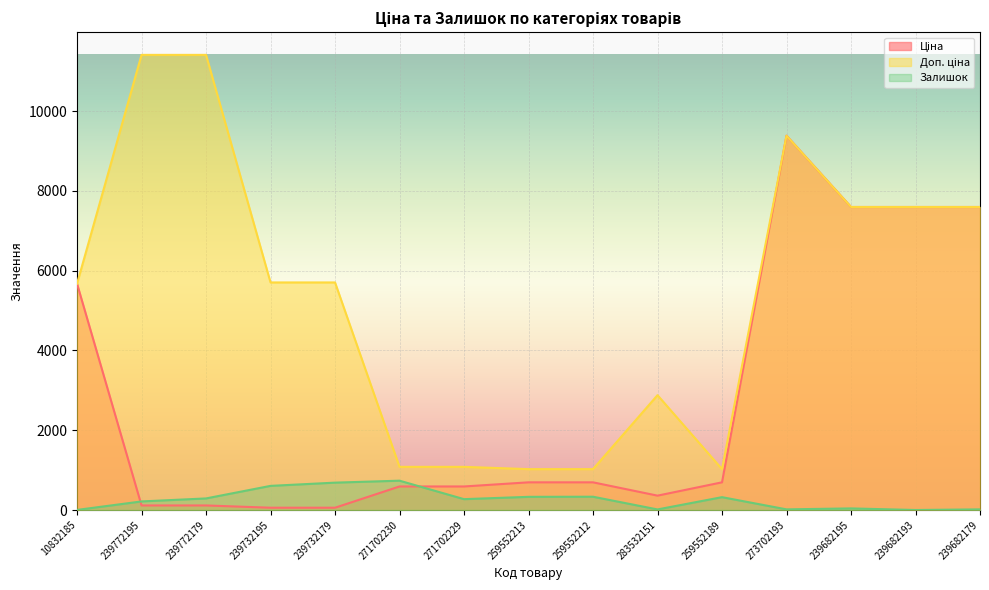

True or false: Доп. ціна has more than 2 points higher than both neighbors.

False